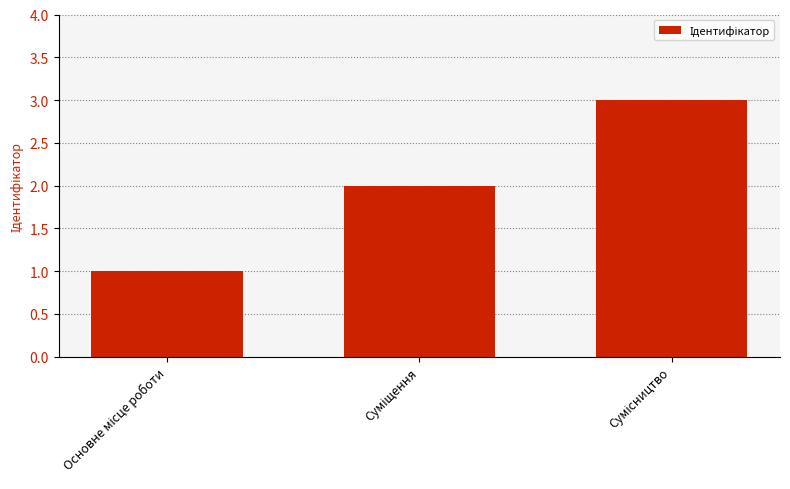

What is the sum of all values?

6